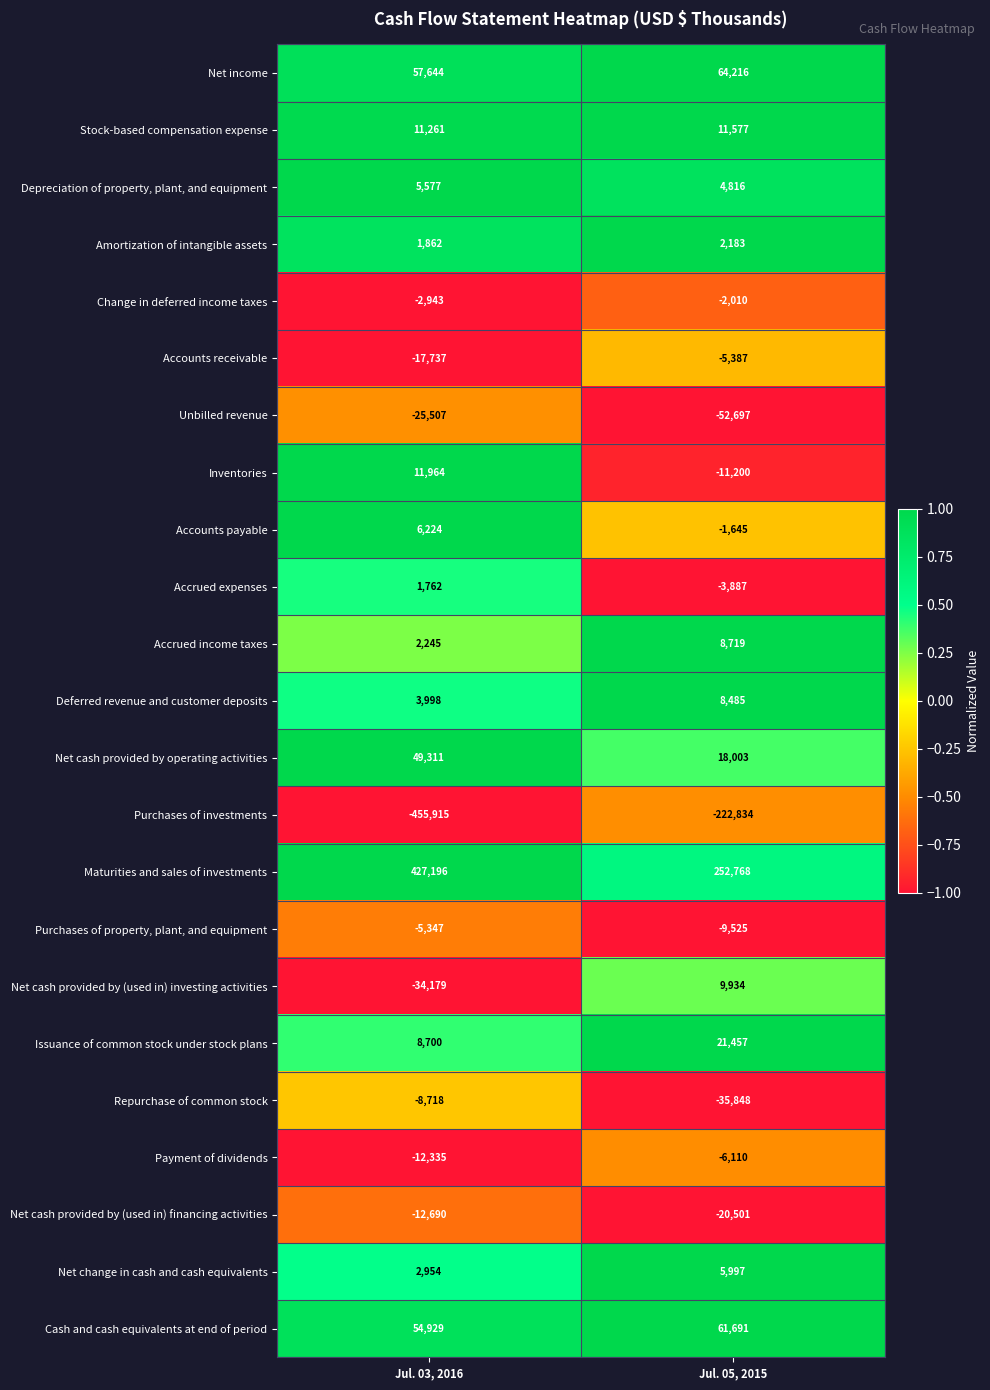

How many series are shown in this chart?

23